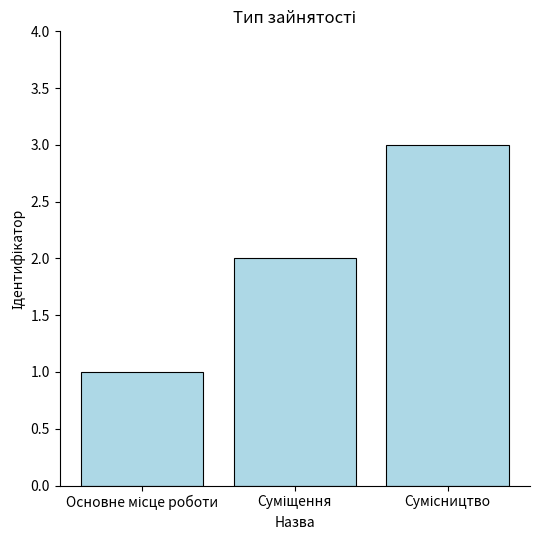

What is the sum of all values?

6